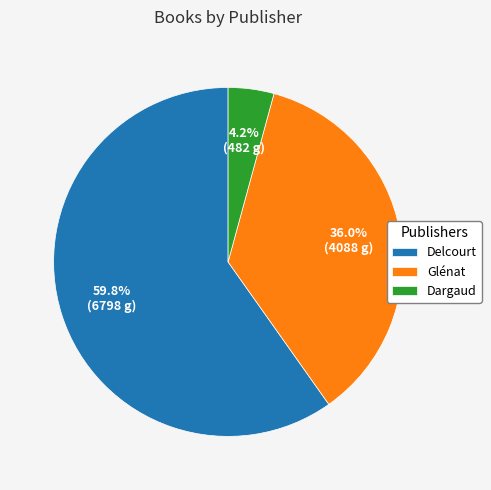

What percentage is NOT represented by Glénat?

64.0%